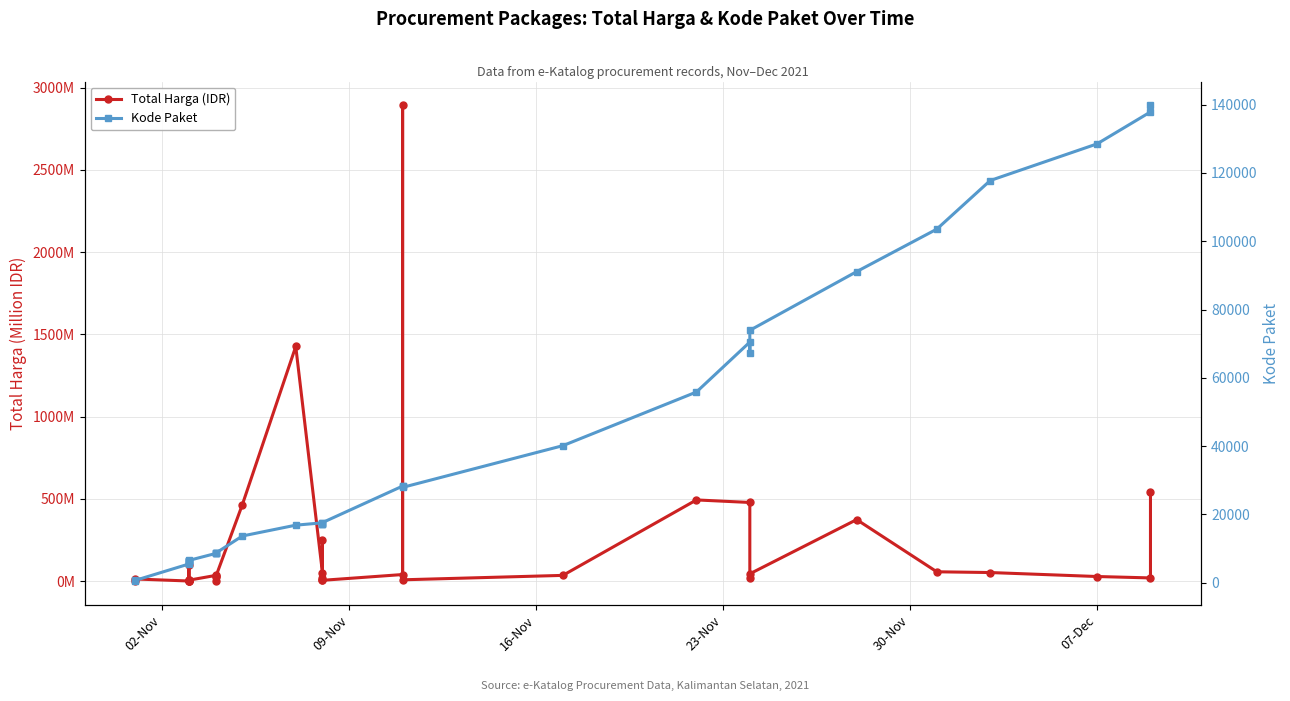

Which series has the largest range (max minus min)?

Kode Paket